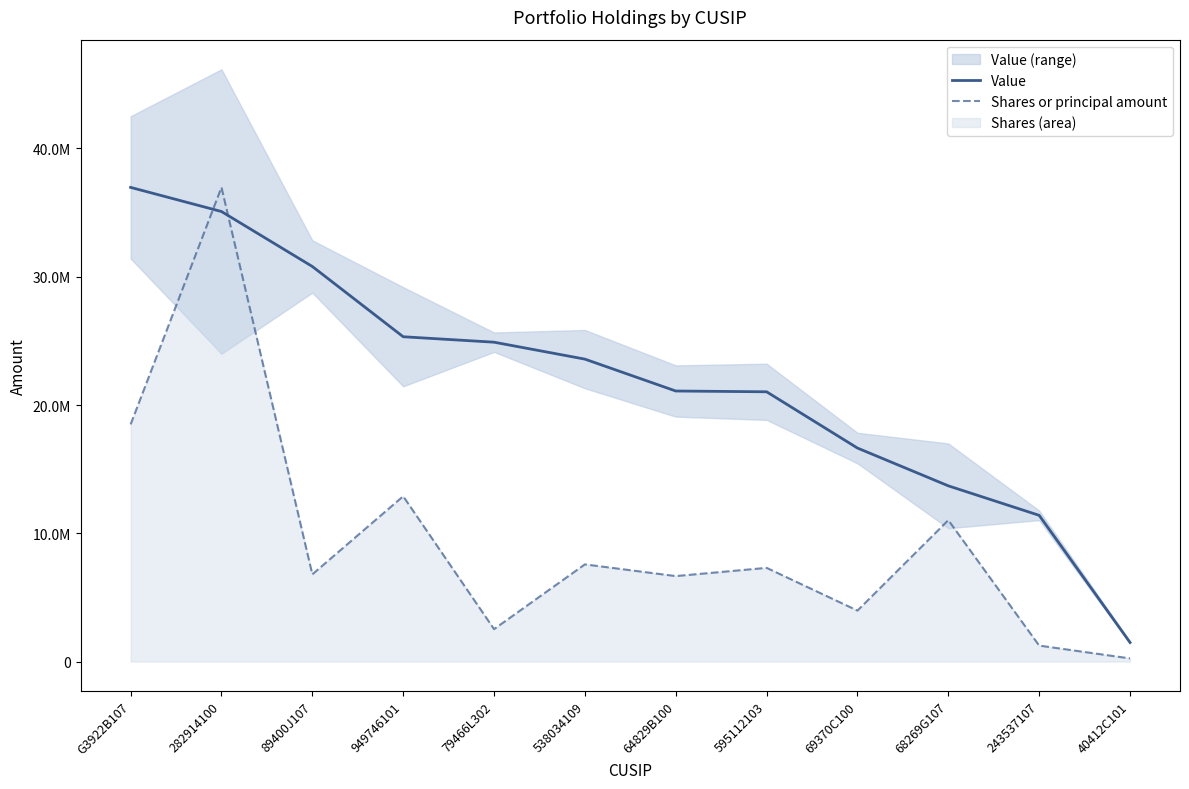

Read the Value value at 89400J107.

30800000.0